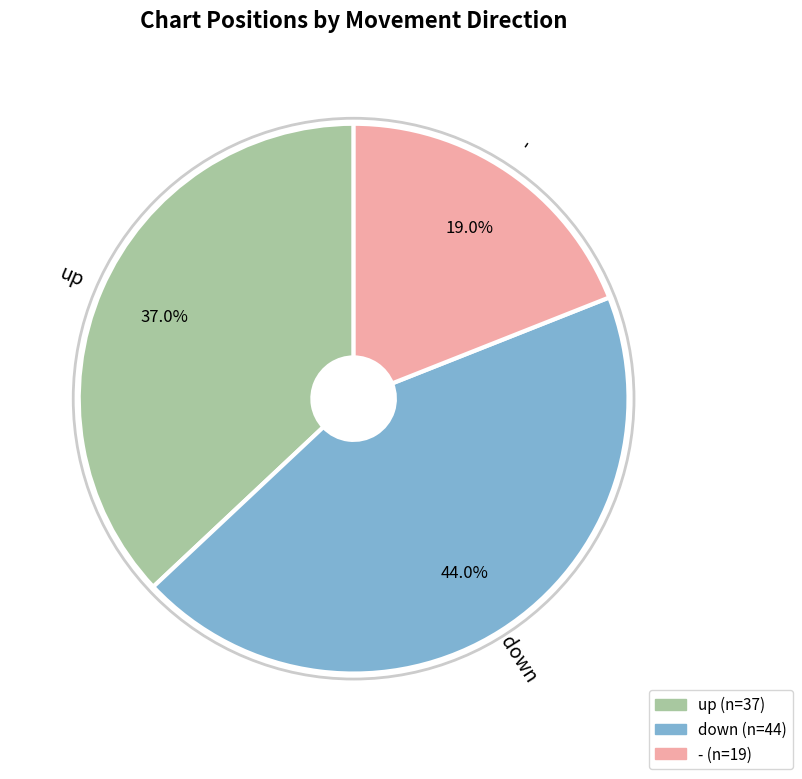

Count the number of slices in the pie.

3